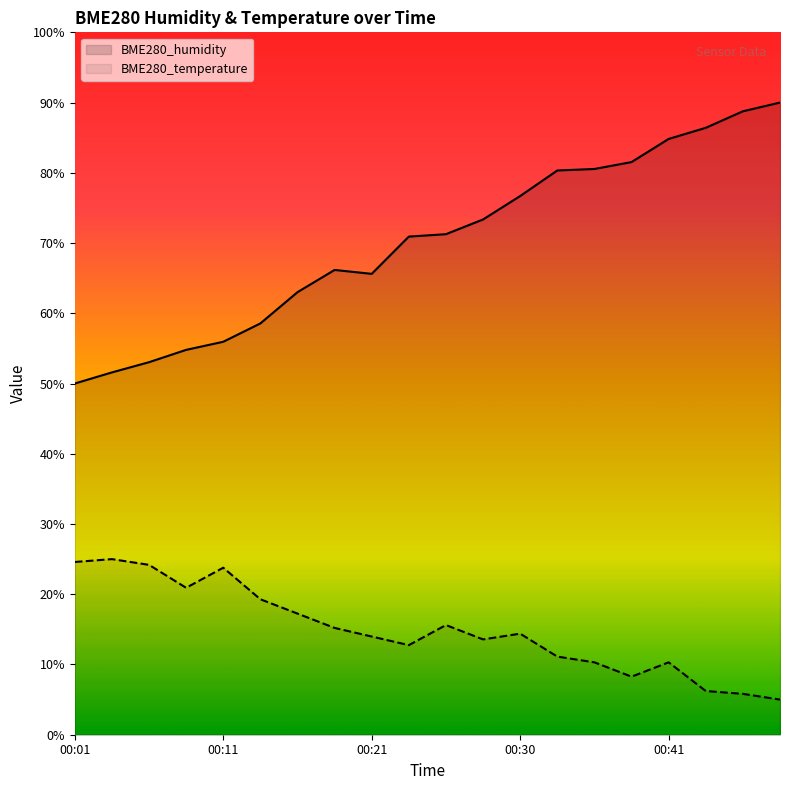

Reading left to right, extract all data points from this chart.

BME280_humidity: 50.0	51.6	53.0	54.8	55.9	58.6	63.0	66.2	65.6	70.9	71.3	73.4	76.7	80.3	80.5	81.5	84.8	86.4	88.8	90.0
BME280_temperature: 24.6	25.0	24.2	20.9	23.8	19.3	17.2	15.2	14.0	12.8	15.6	13.6	14.4	11.1	10.3	8.3	10.3	6.2	5.8	5.0